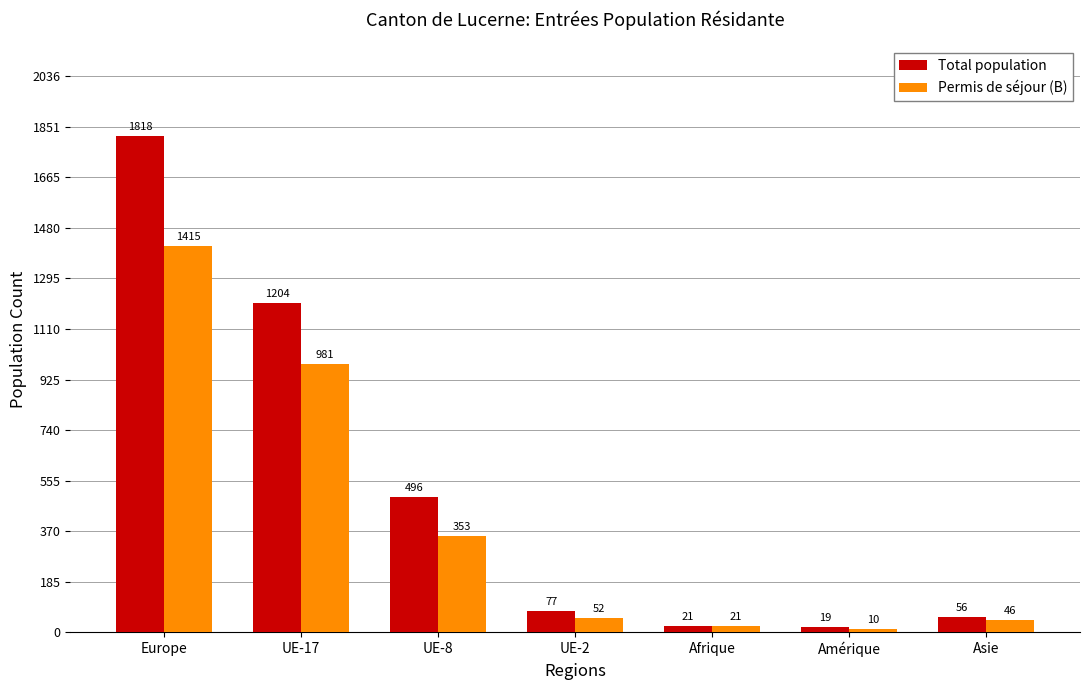

What is the difference between the highest and lowest values at UE-17?

223